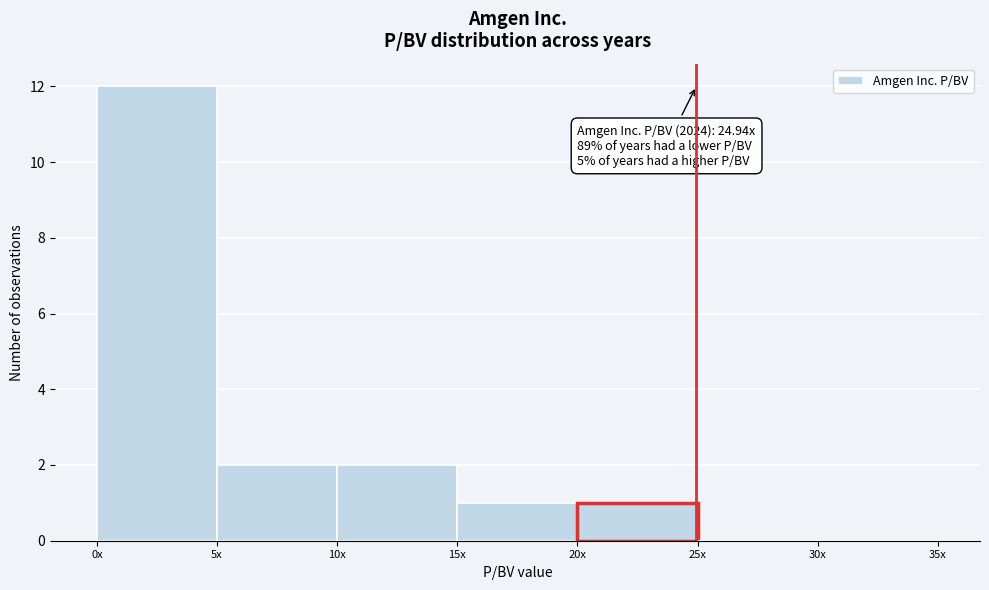

Reading left to right, what are all the values shown in this chart?

0x=12	5x=2	10x=2	15x=1	20x=1	25x=0	30x=0